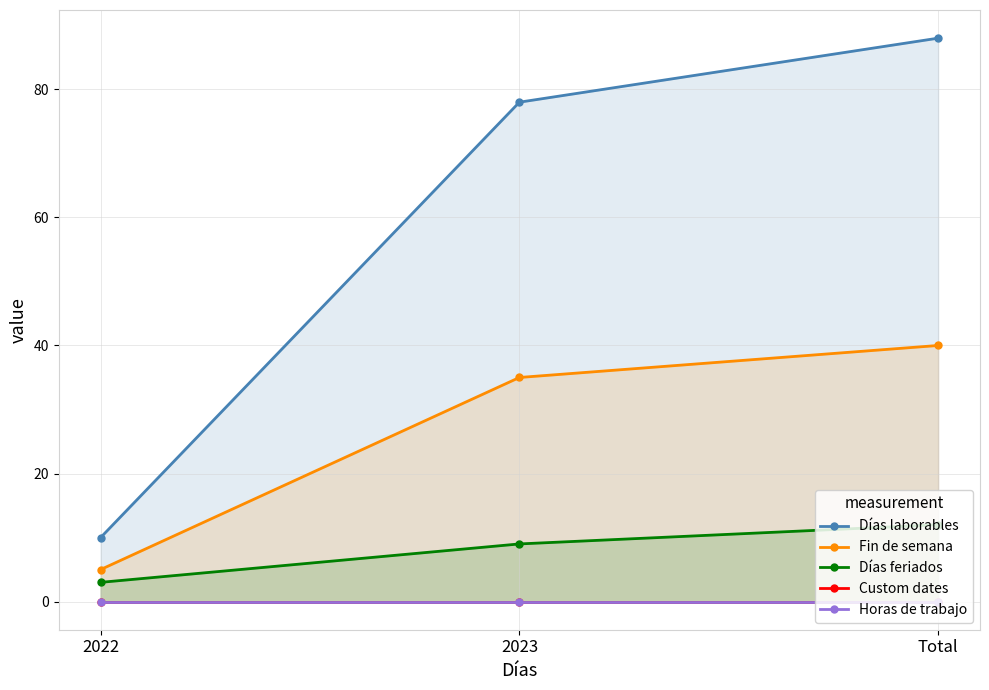

What is the sum of the Días feriados values at 2022 and Total?

15